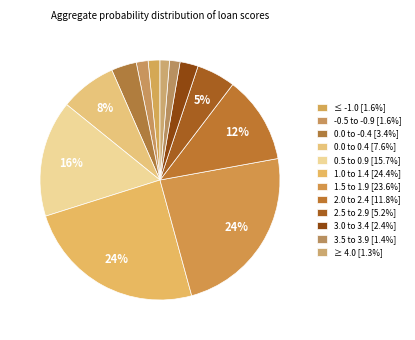

Is there any slice that represents more than half of the pie?

No